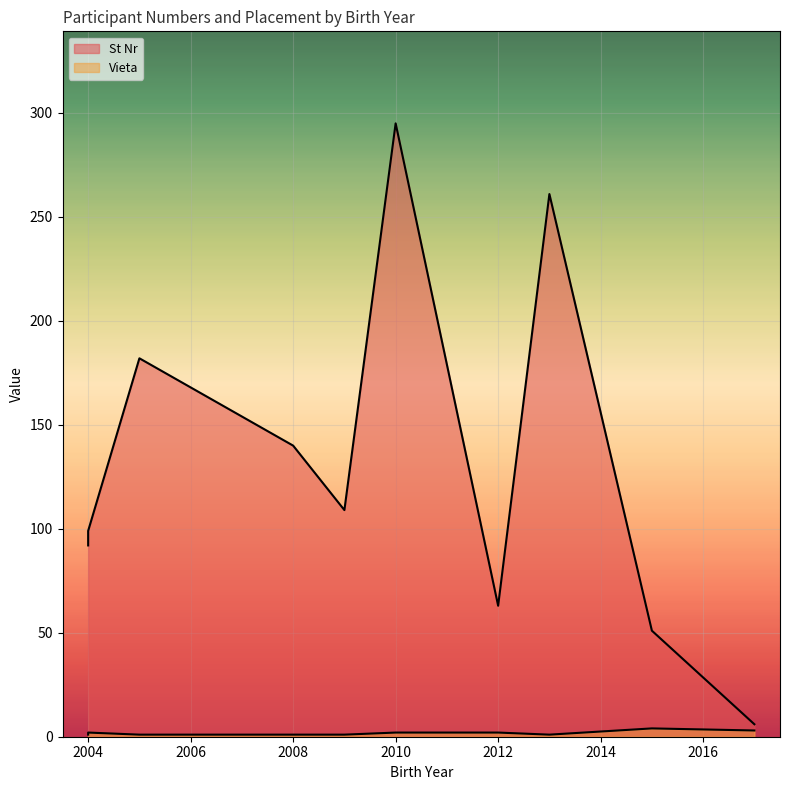

True or false: Vieta has more than 1 interior local peaks.

True